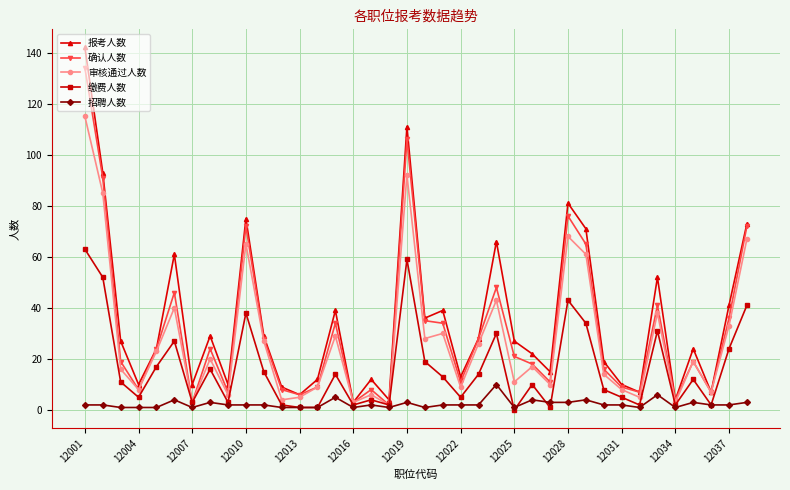

What is the highest value of the 报考人数 series?

142